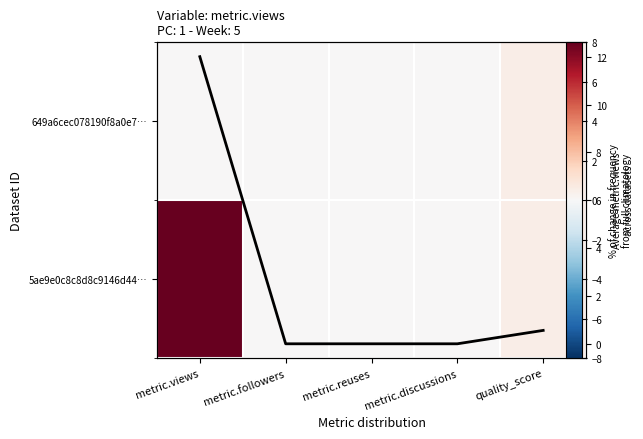

Count the number of categories in the chart.

5